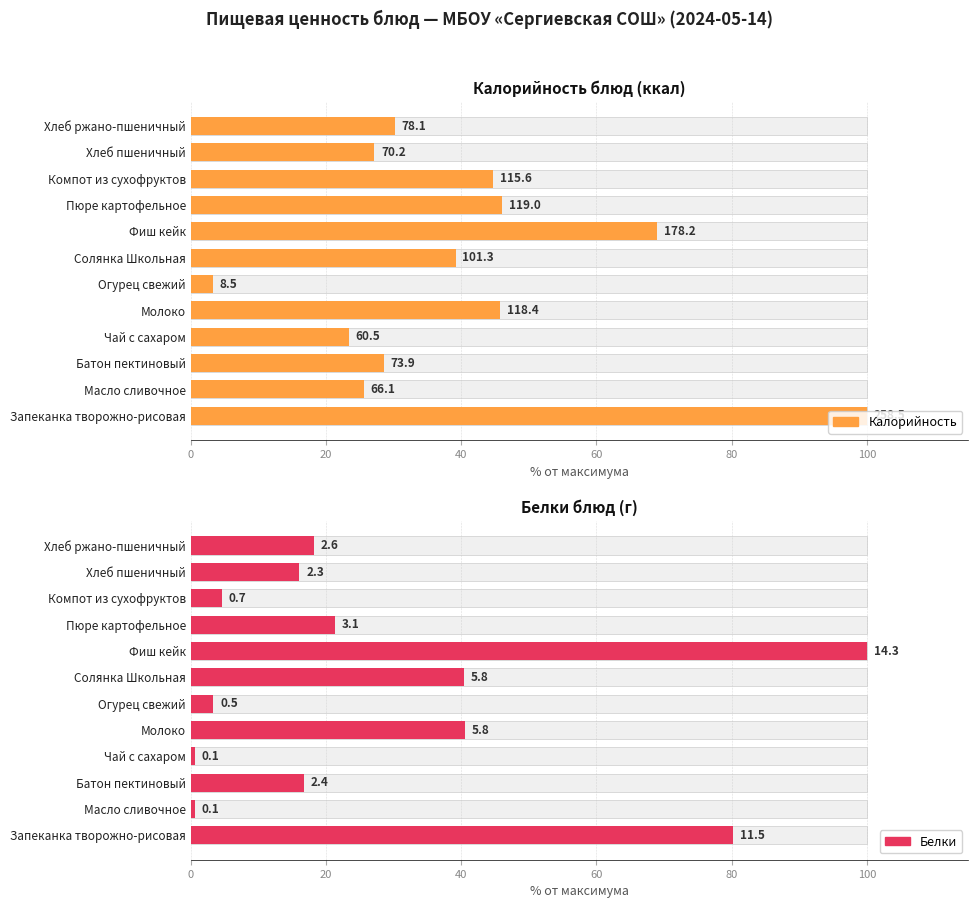

Which has a higher value, Батон пектиновый or Масло сливочное?

Батон пектиновый